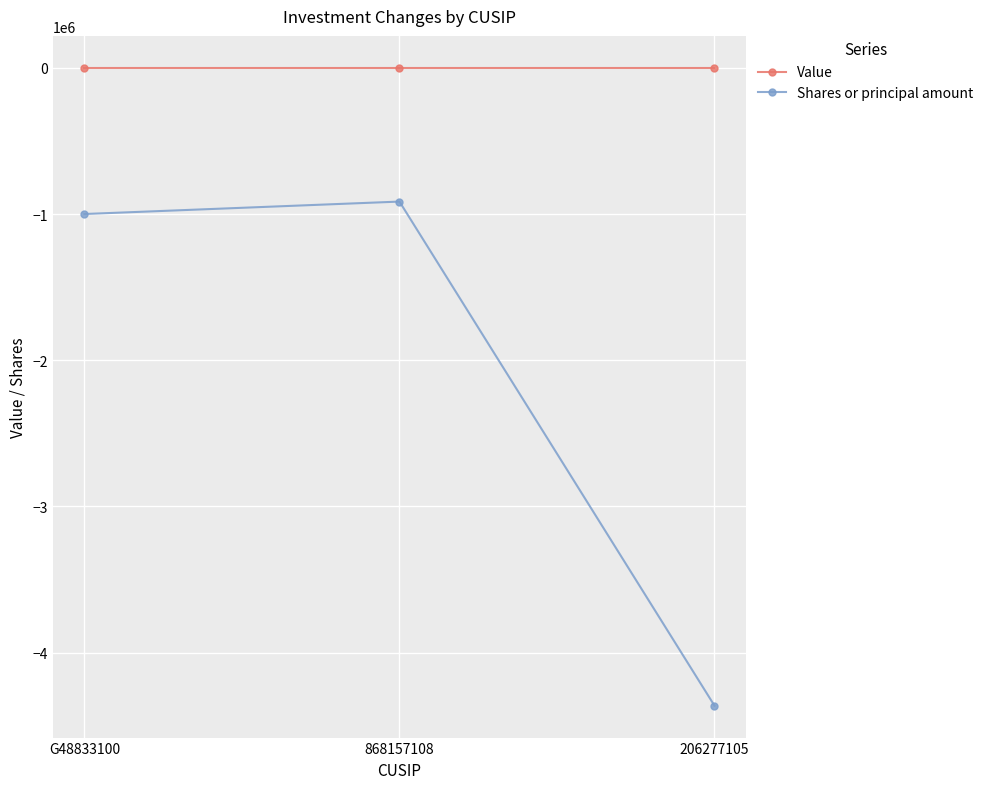

Rank the series at 868157108 from lowest to highest value.

Shares or principal amount, Value